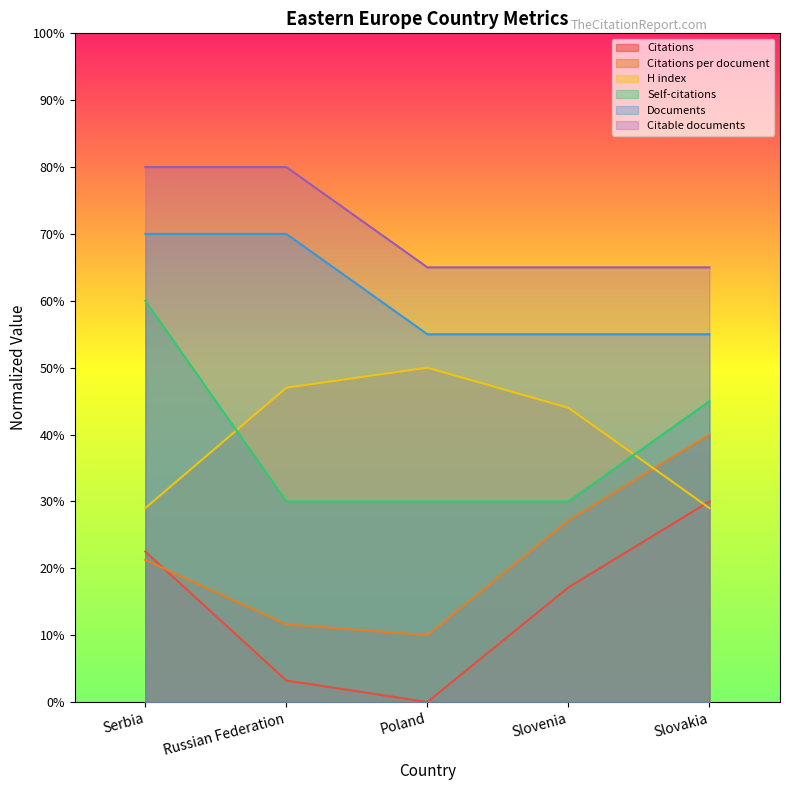

What is the difference between the Citations values at Slovenia and Poland?

17.1